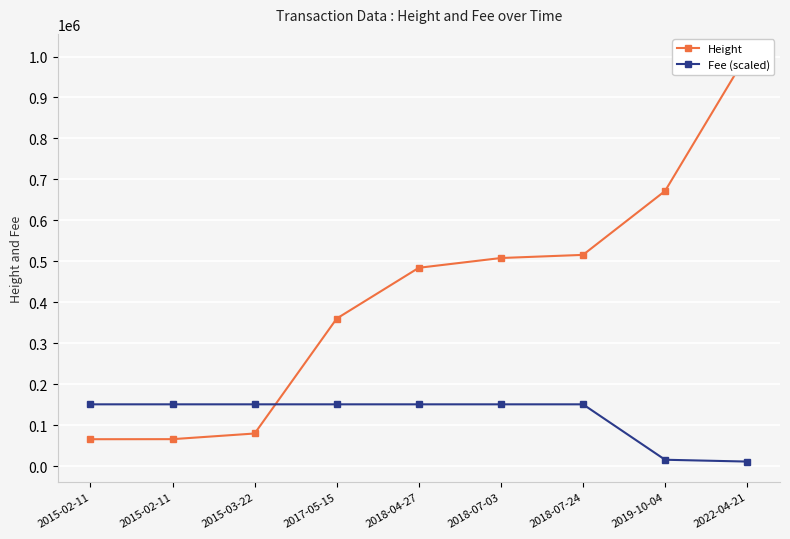

Does the chart display data point markers on the line(s)?

Yes